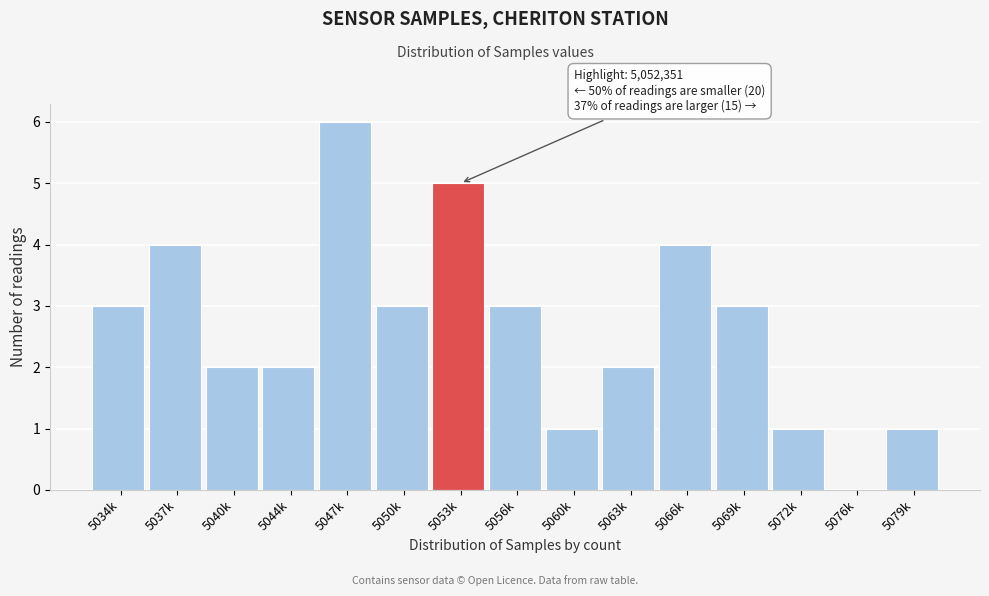

Reading left to right, what are all the values shown in this chart?

5034k=3	5037k=4	5040k=2	5044k=2	5047k=6	5050k=3	5053k=5	5056k=3	5060k=1	5063k=2	5066k=4	5069k=3	5072k=1	5076k=0	5079k=1